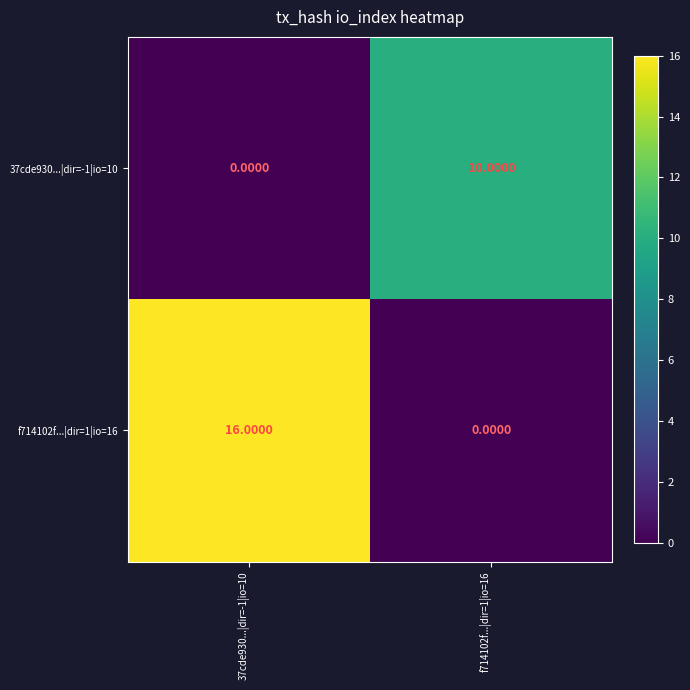

What is the average value of the f714102f...|dir=1|io=16 series?

8